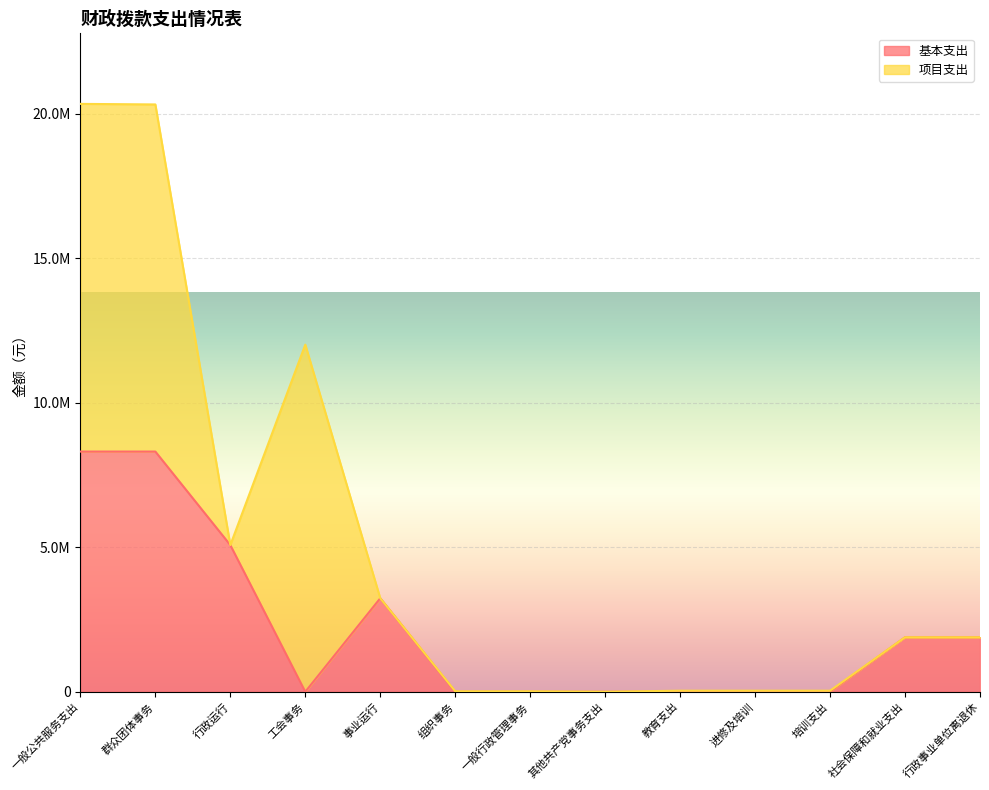

True or false: the data shows 12791775 at 一般公共服务支出.

False